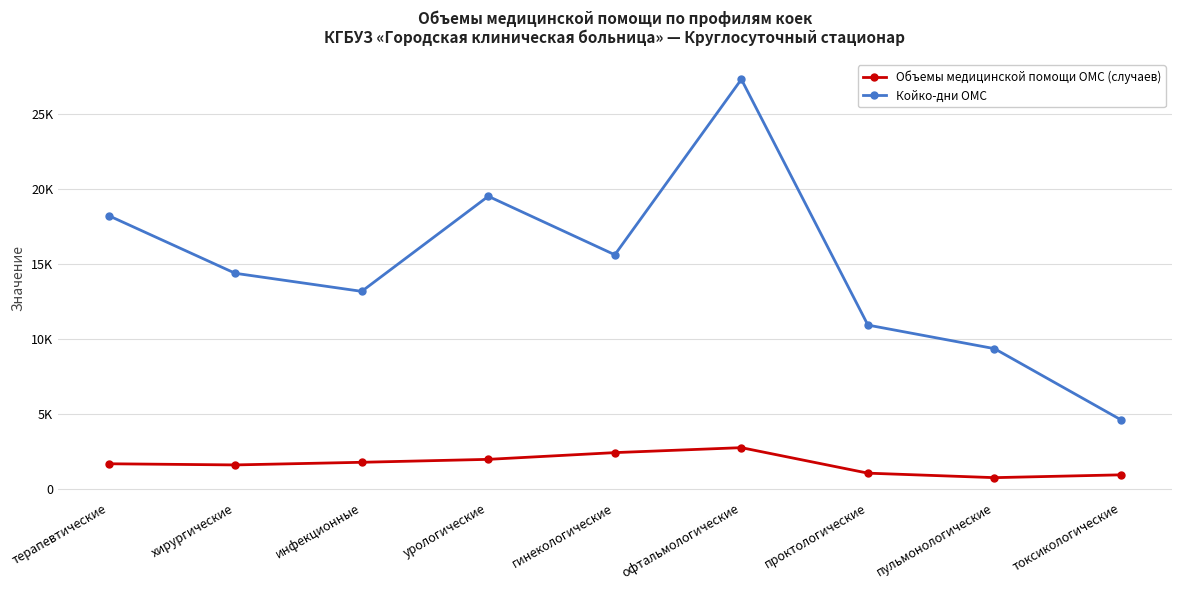

At which category does the chart reach its minimum across all series?

пульмонологические